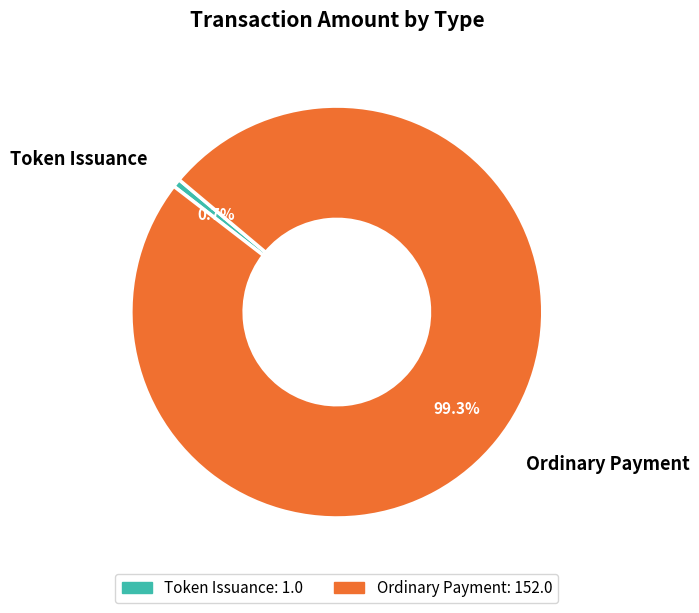

Does Token Issuance represent more than half of the total?

No